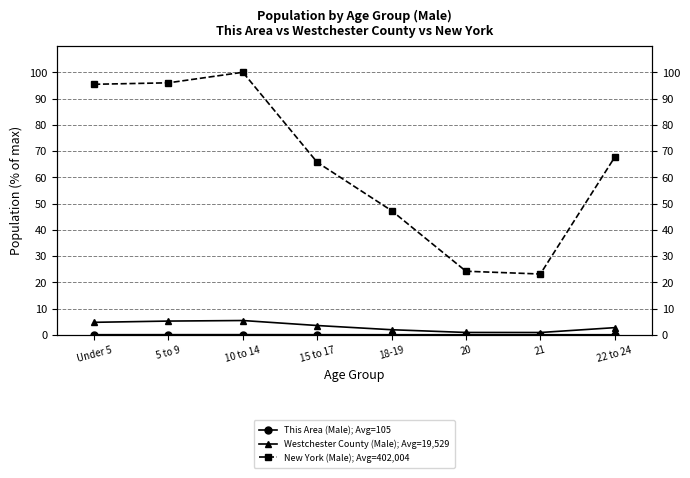

Which series has the widest spread of values?

New York (Male)